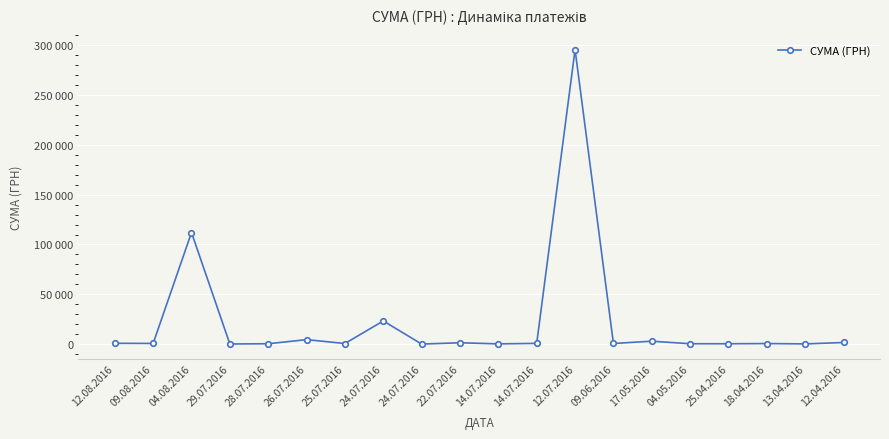

What is the label of the 9th point from the right?

14.07.2016